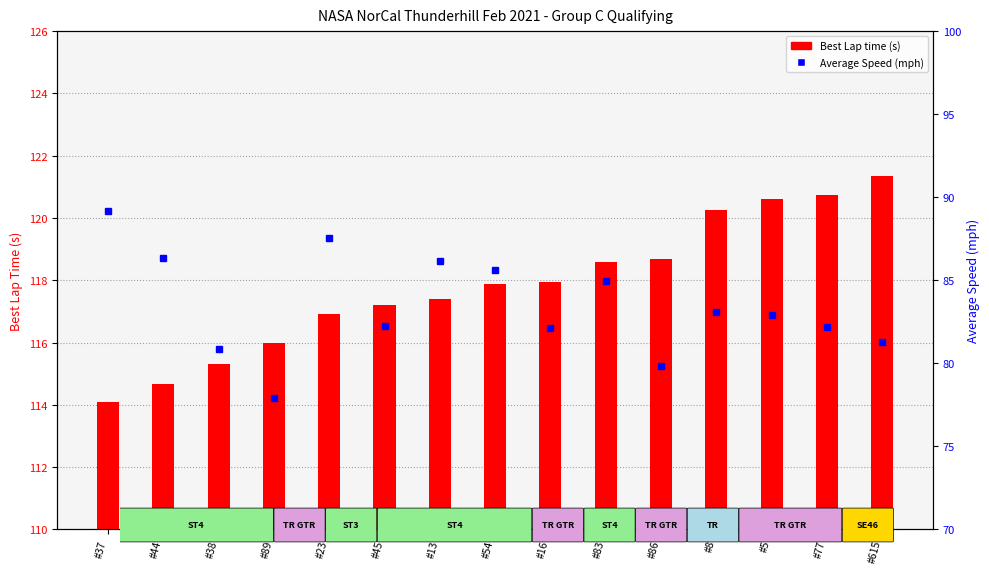

True or false: Average Speed has a value of 144.2 at #77.

False